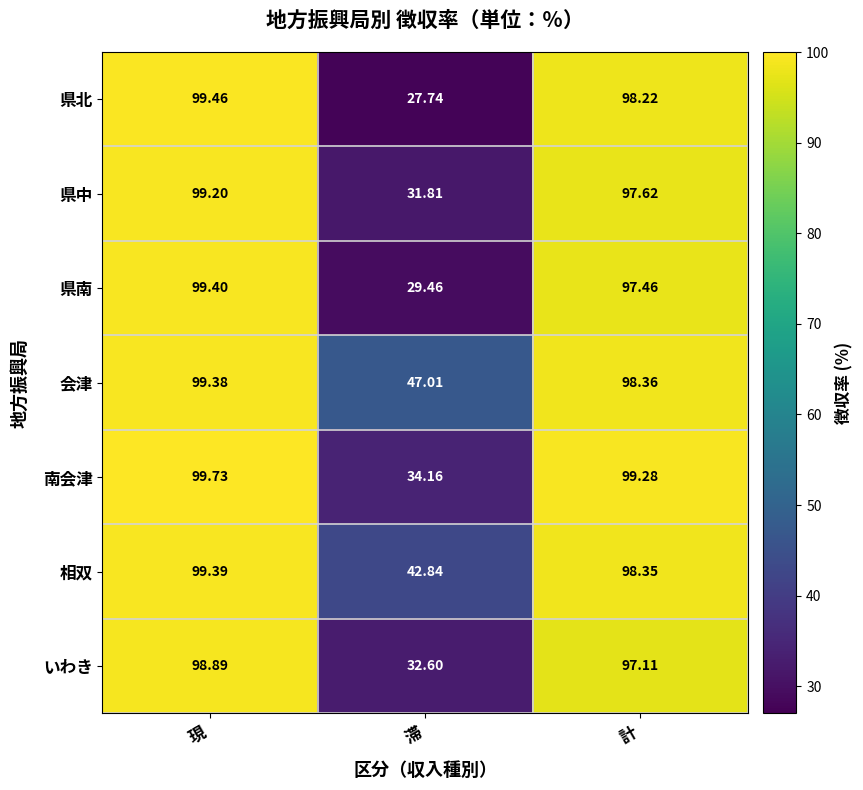

Is the value of 県北 at 滞 greater than the value of 県南 at 滞?

No